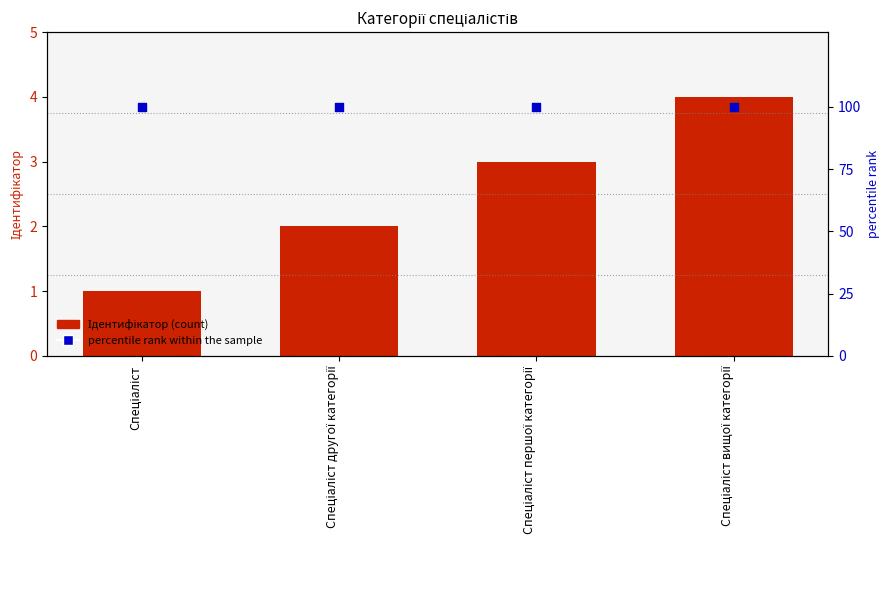

What is the total value across all series at Спеціаліст?

101